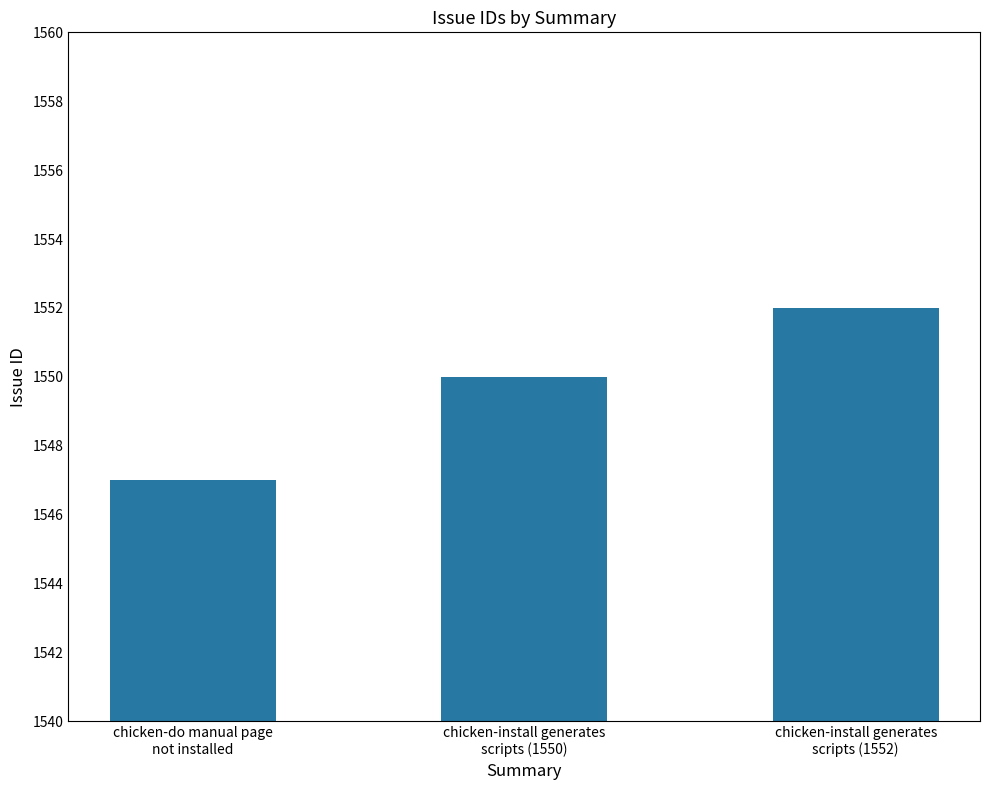

List the labels in order of value, smallest first.

chicken-do manual page
not installed, chicken-install generates
scripts (1550), chicken-install generates
scripts (1552)